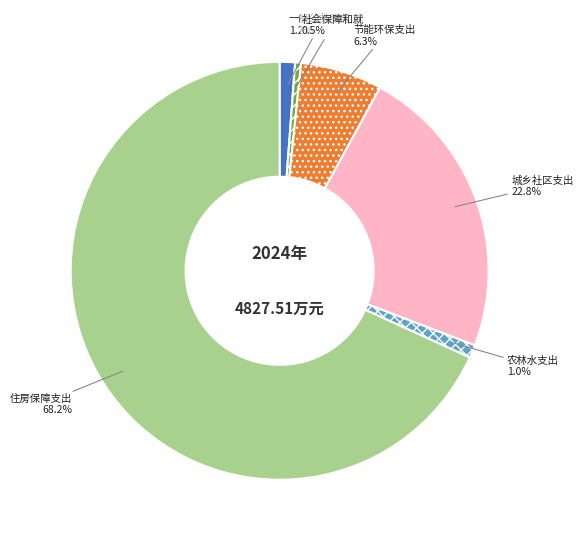

Is there any slice that represents more than half of the pie?

Yes